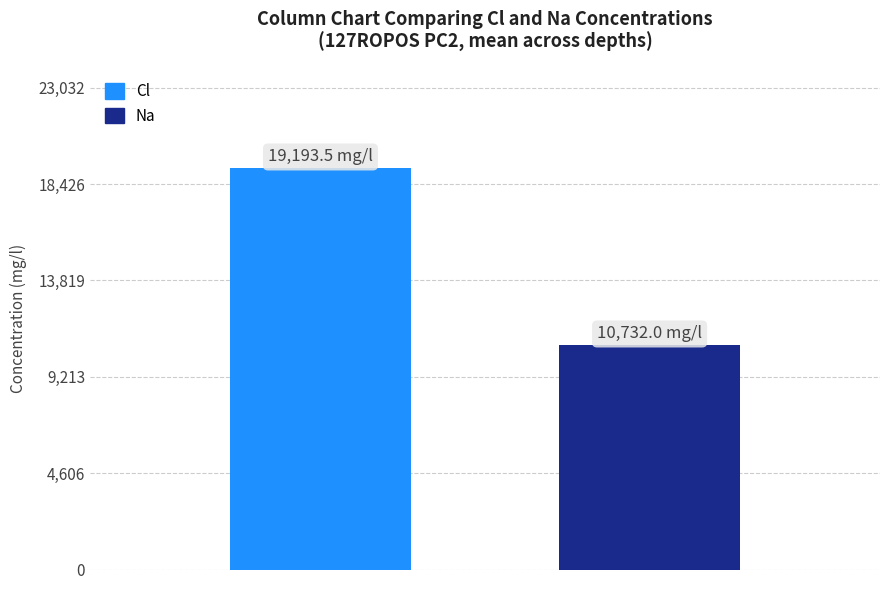

List the series in order of their overall mean, highest first.

Cl, Na